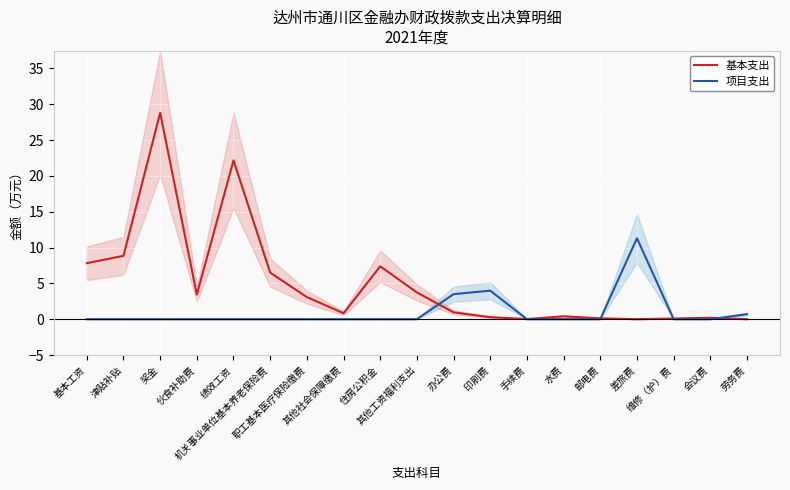

Rank the series by their average value, from highest to lowest.

基本支出, 项目支出